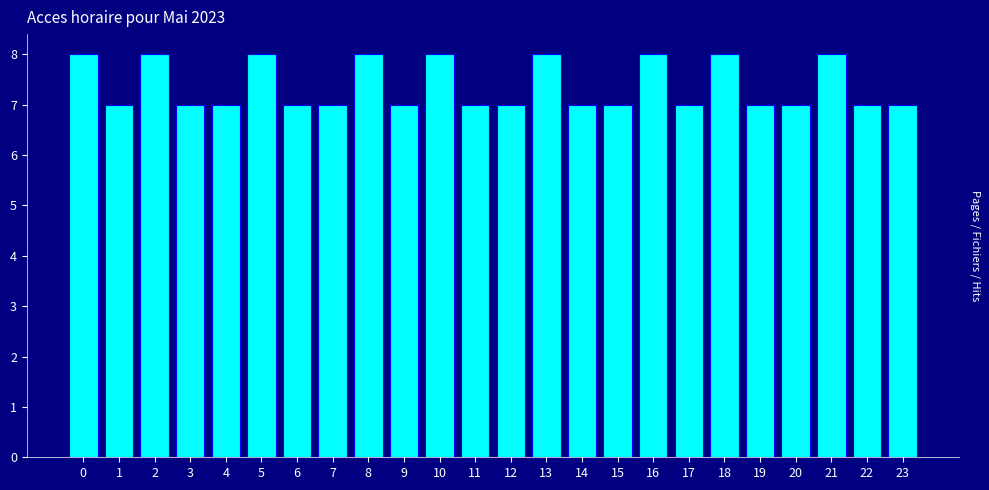

Reading left to right, transcribe all the data shown in this chart.

0=8	1=7	2=8	3=7	4=7	5=8	6=7	7=7	8=8	9=7	10=8	11=7	12=7	13=8	14=7	15=7	16=8	17=7	18=8	19=7	20=7	21=8	22=7	23=7